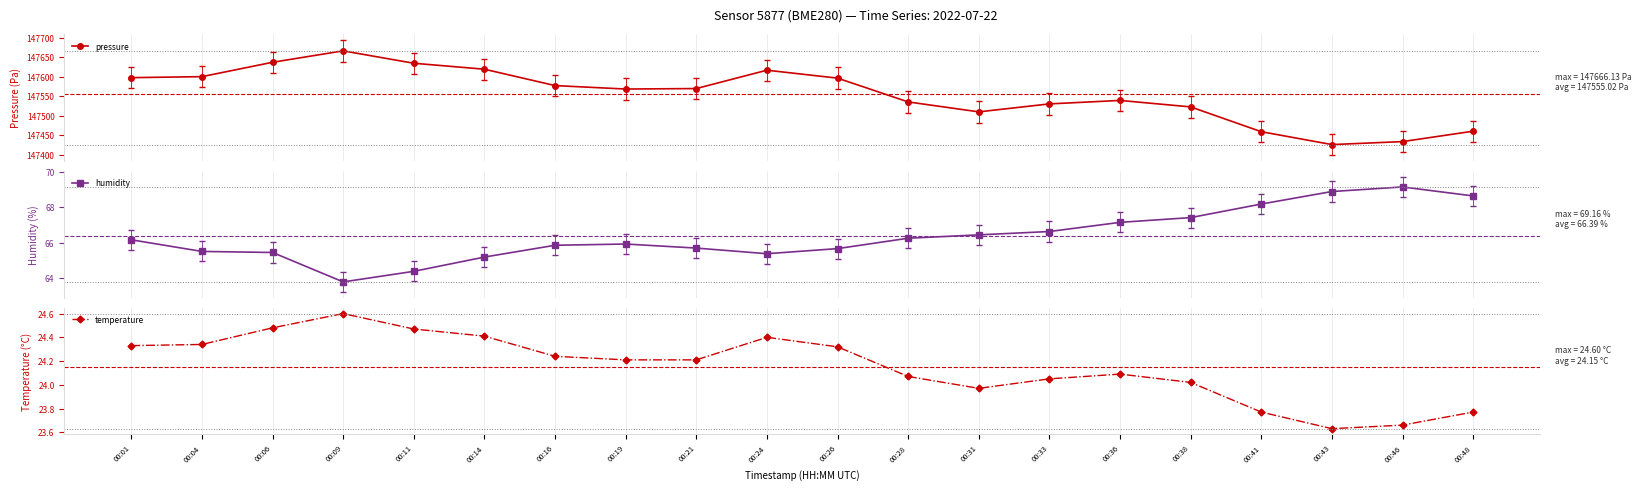

What is the sum of all temperature values?

483.0